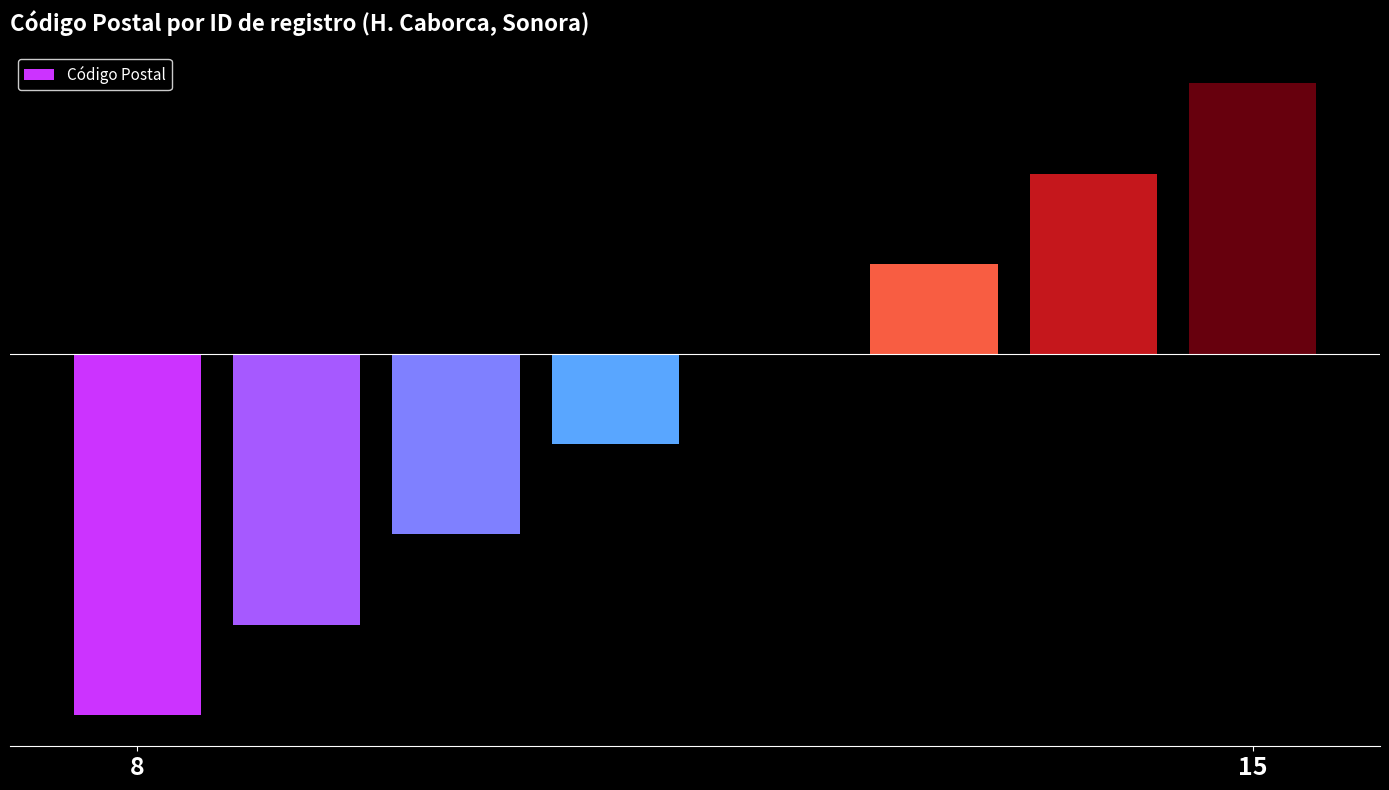

Count the values in the range -200 to 200.

5